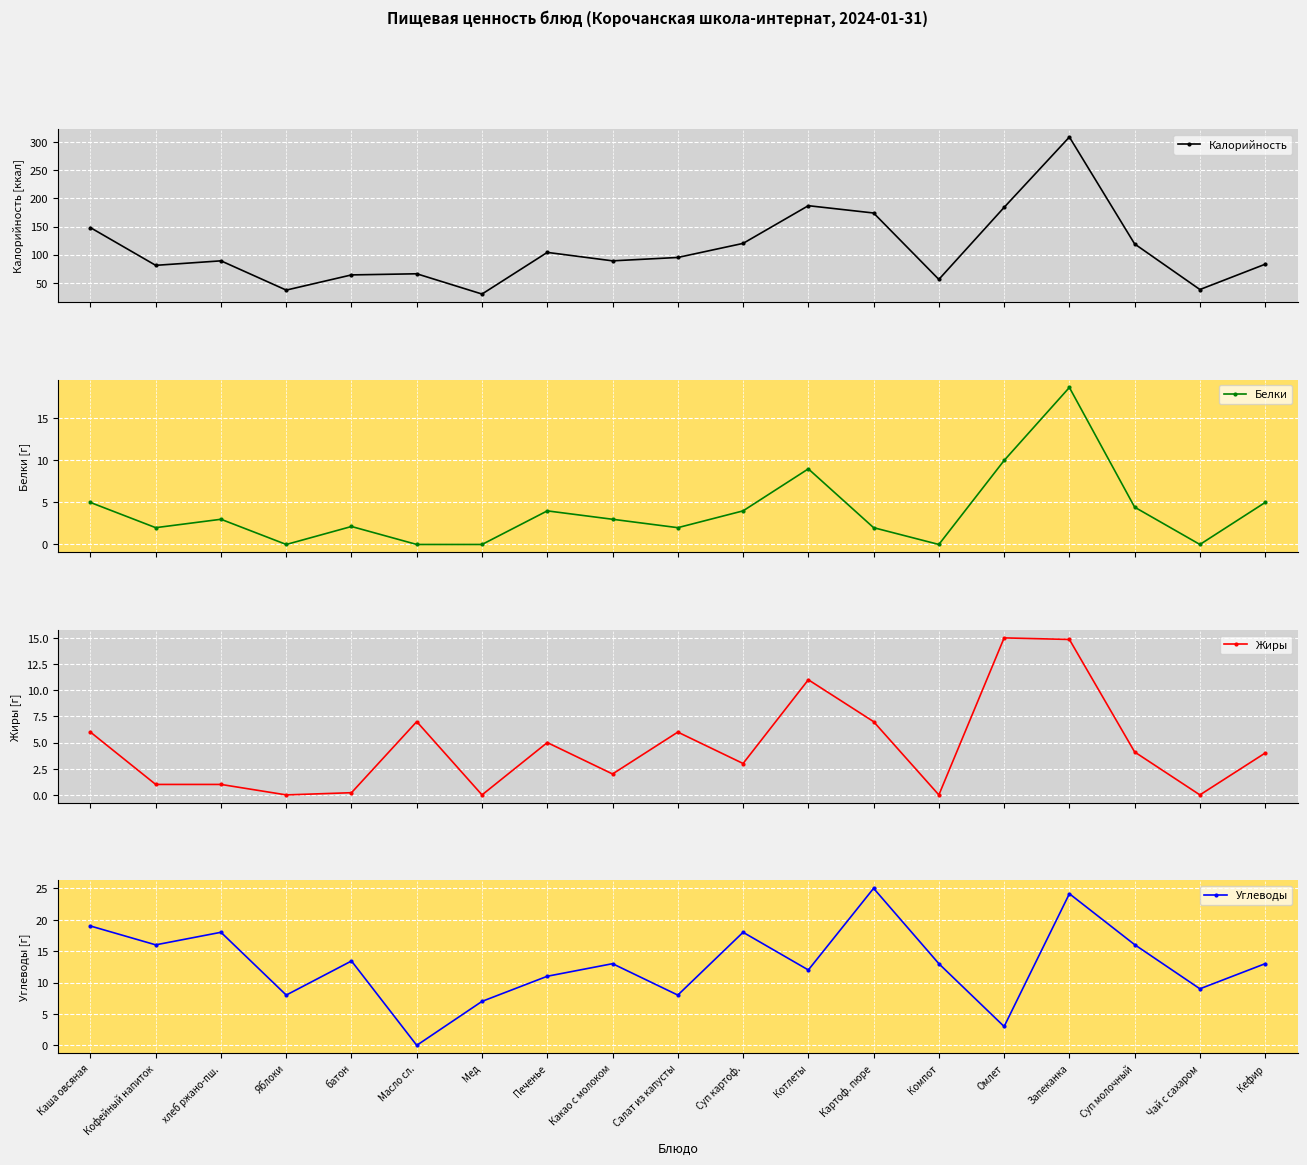

How many lines are shown in the chart?

4